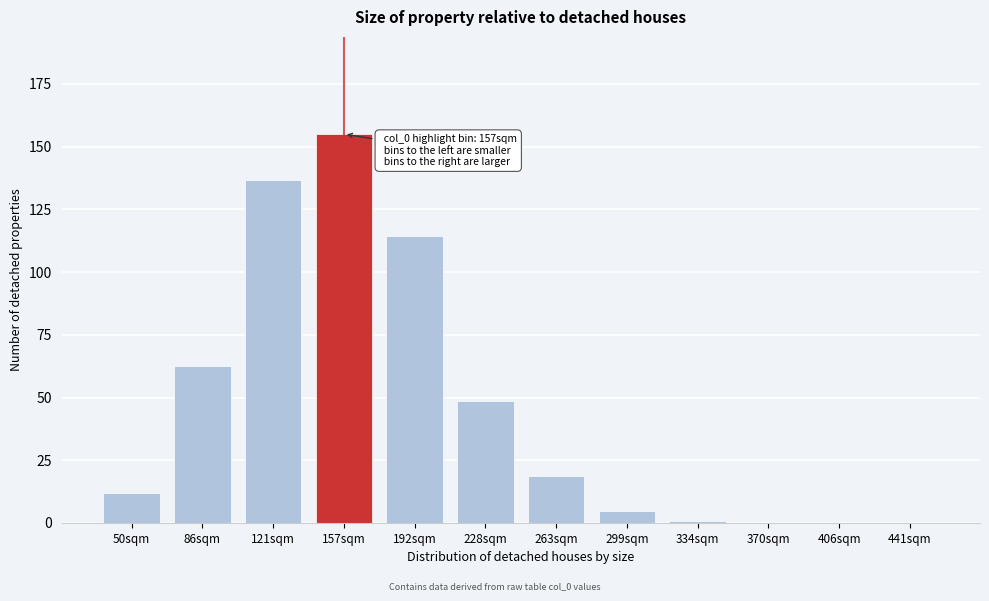

What is the ratio of the value at 50sqm to the value at 263sqm?

0.6